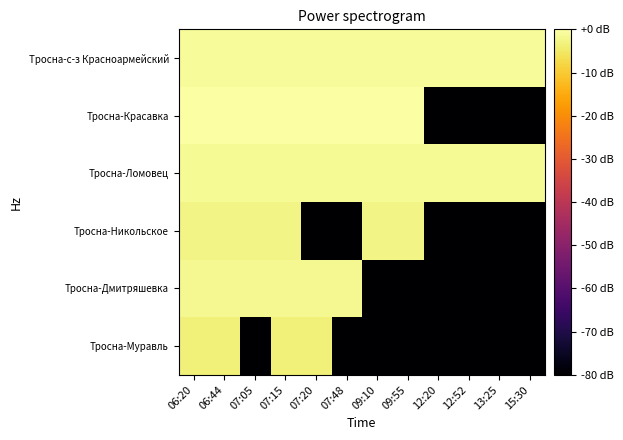

What is the total value across all series at 07:05?

-87.0